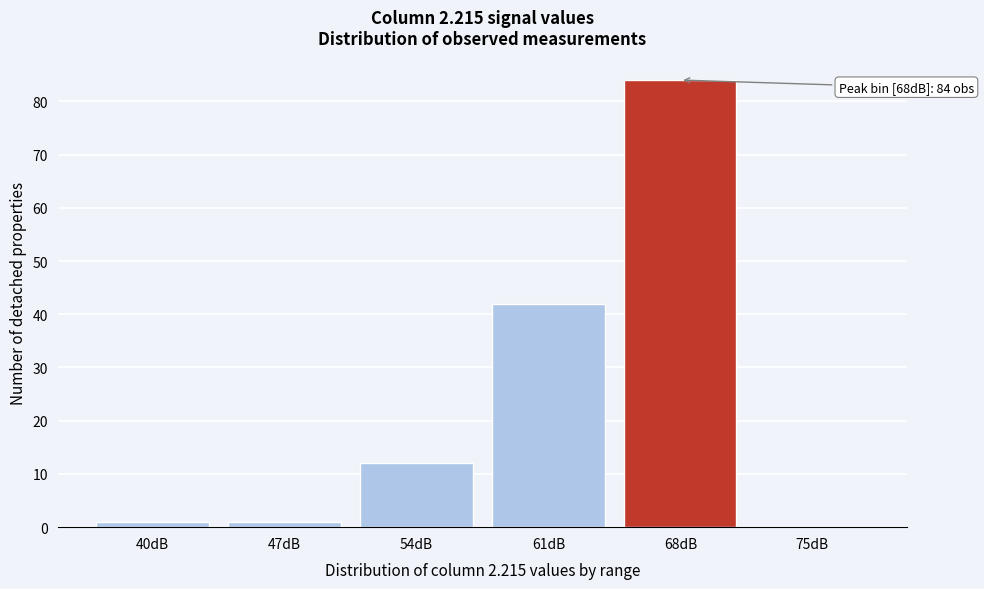

Reading left to right, extract all data points from this chart.

40dB=1	47dB=1	54dB=12	61dB=42	68dB=84	75dB=0